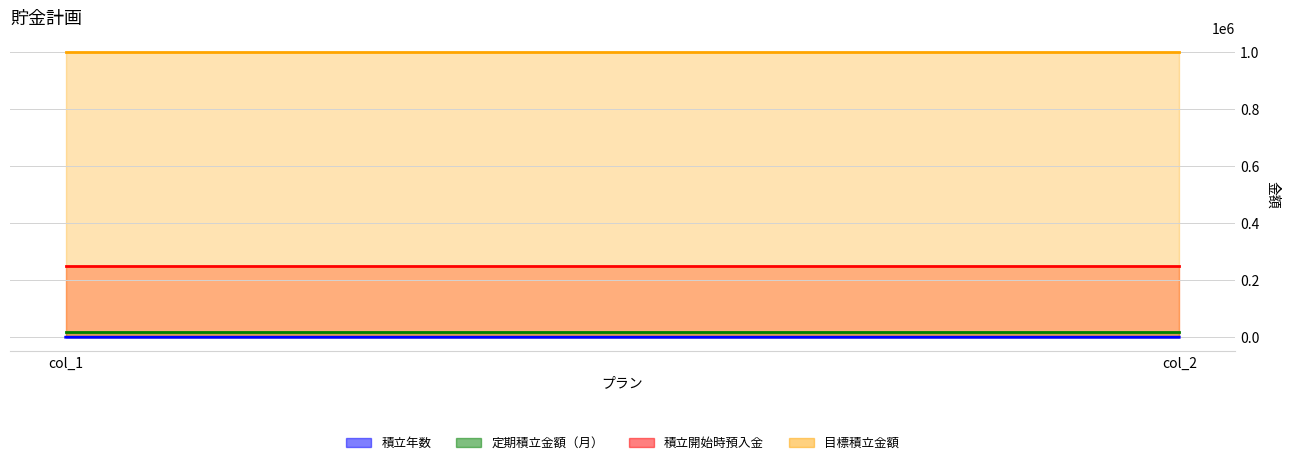

Is the value of 積立年数 at col_1 greater than the value of 定期積立金額（月） at col_2?

No